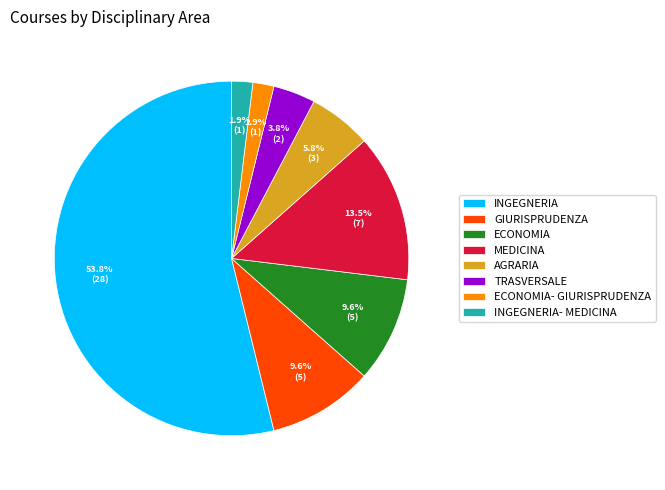

What is the total percentage of GIURISPRUDENZA and ECONOMIA?

19.2%